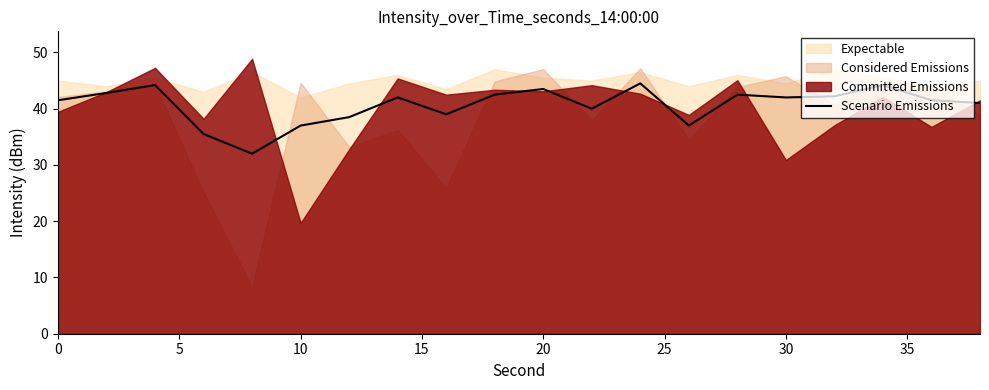

What is the highest value of the Scenario Emissions series?

44.5